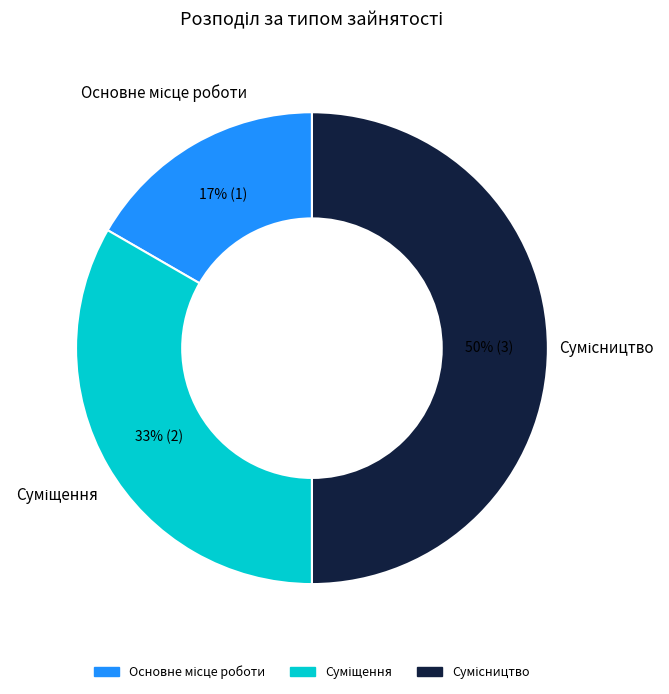

To the nearest percent, what is the average slice percentage?

33%